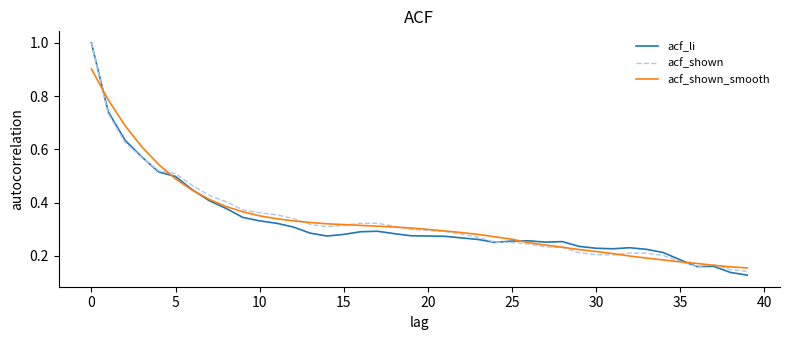

What is the greatest value displayed?

1.0